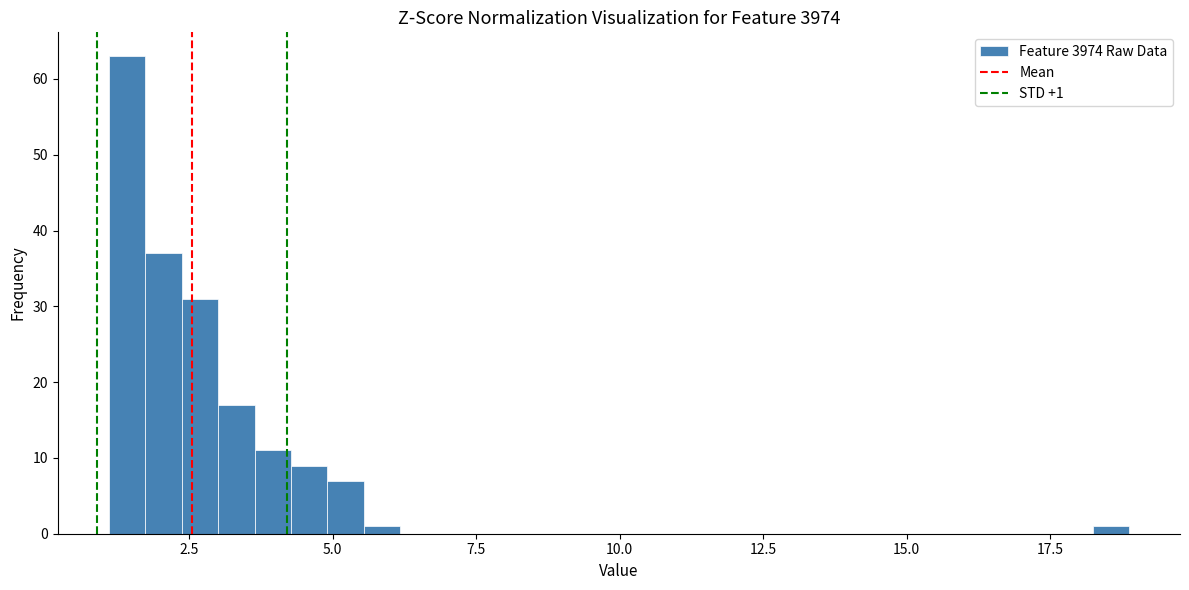

Read against the x-axis, roughly where is the centre of the tallest bar?

1.5